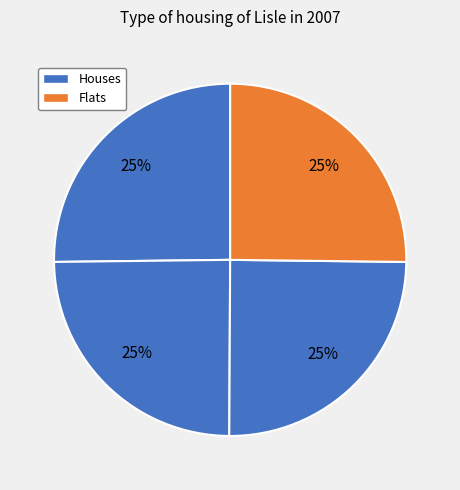

How many slices are in this pie chart?

4